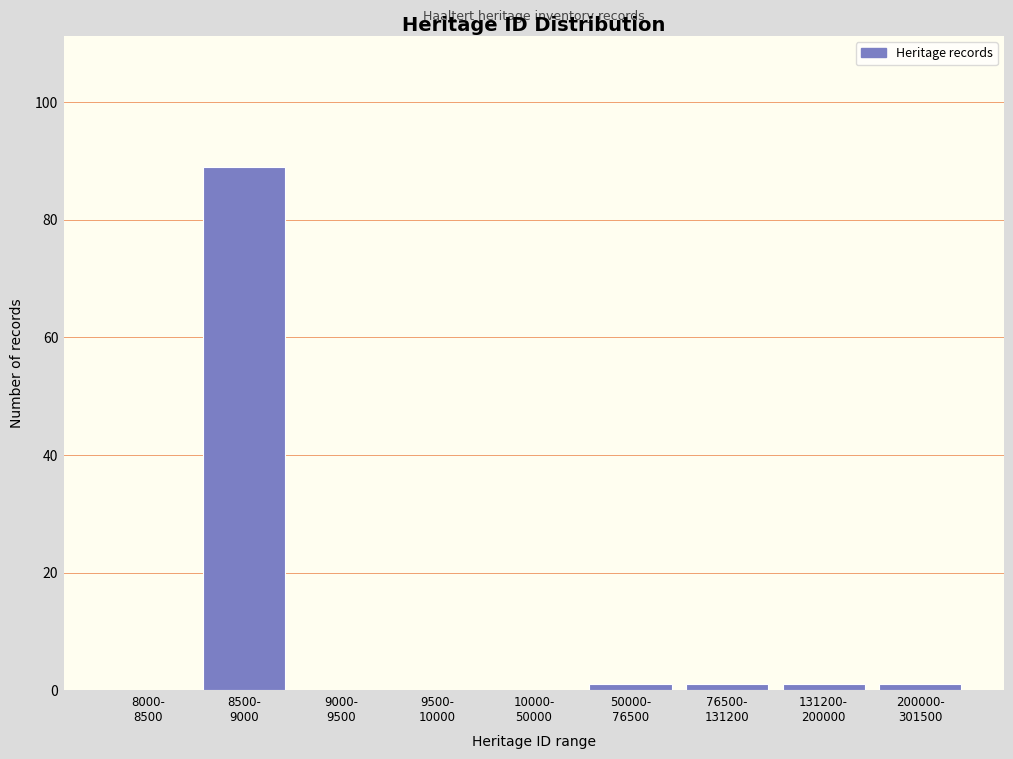

What is the maximum value shown in the chart?

89